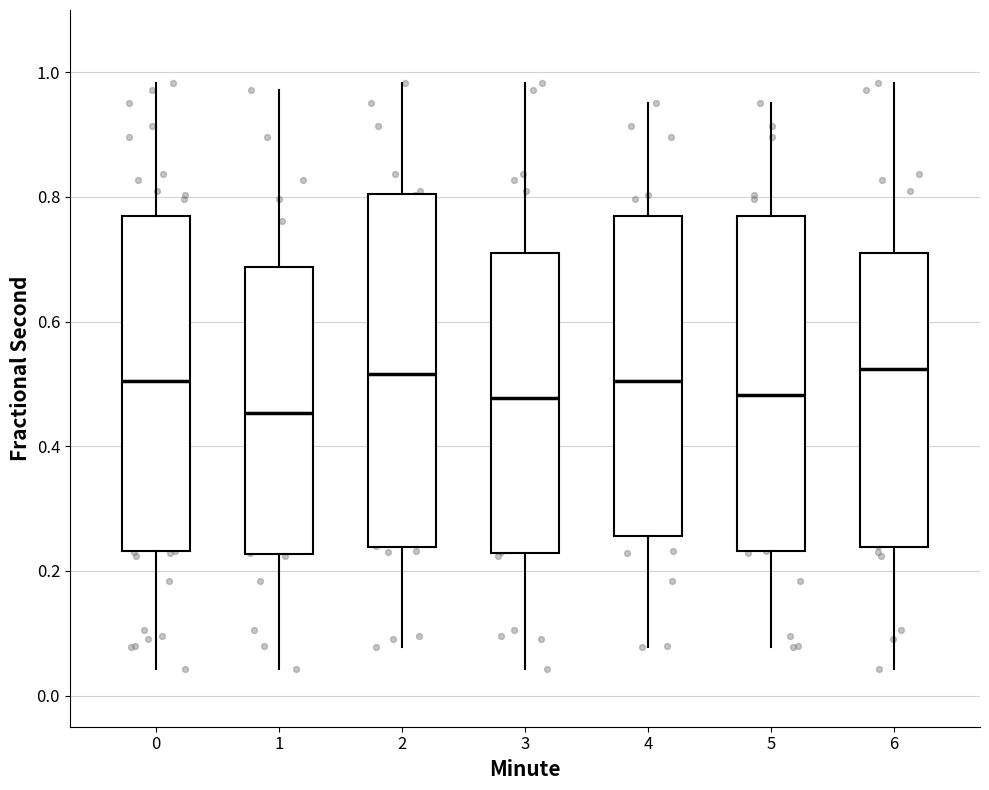

Reading left to right, read every box against the y-axis: the position of its median line, the range the box covers, and the ends of its whiskers. The values are not printed on the chart, so give them approximately, as read against the axis.

0: median 0.50, box 0.24 to 0.76, whiskers 0.04 to 0.98
1: median 0.46, box 0.22 to 0.68, whiskers 0.04 to 0.98
2: median 0.52, box 0.24 to 0.80, whiskers 0.08 to 0.98
3: median 0.48, box 0.22 to 0.70, whiskers 0.04 to 0.98
4: median 0.50, box 0.26 to 0.76, whiskers 0.08 to 0.96
5: median 0.48, box 0.24 to 0.76, whiskers 0.08 to 0.96
6: median 0.52, box 0.24 to 0.70, whiskers 0.04 to 0.98